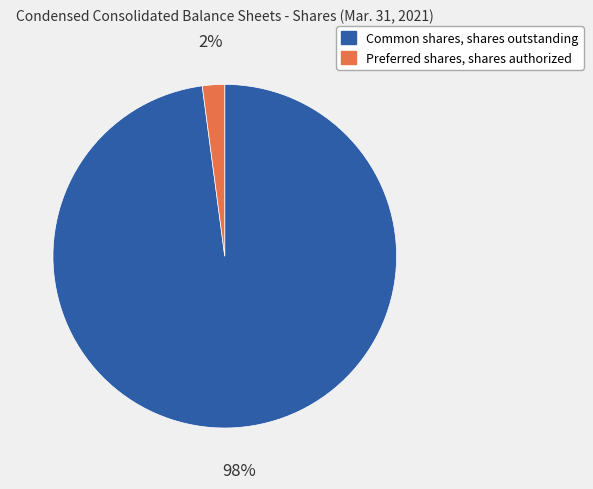

Does any single category account for the majority?

Yes